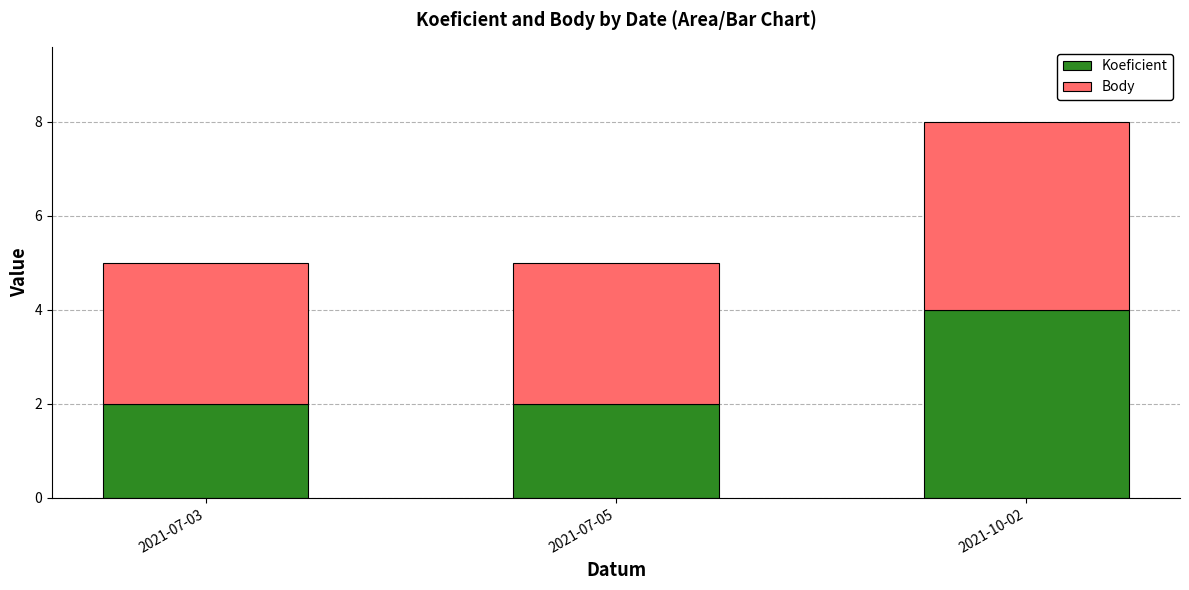

What is the difference between the Koeficient values at 2021-07-03 and 2021-10-02?

2